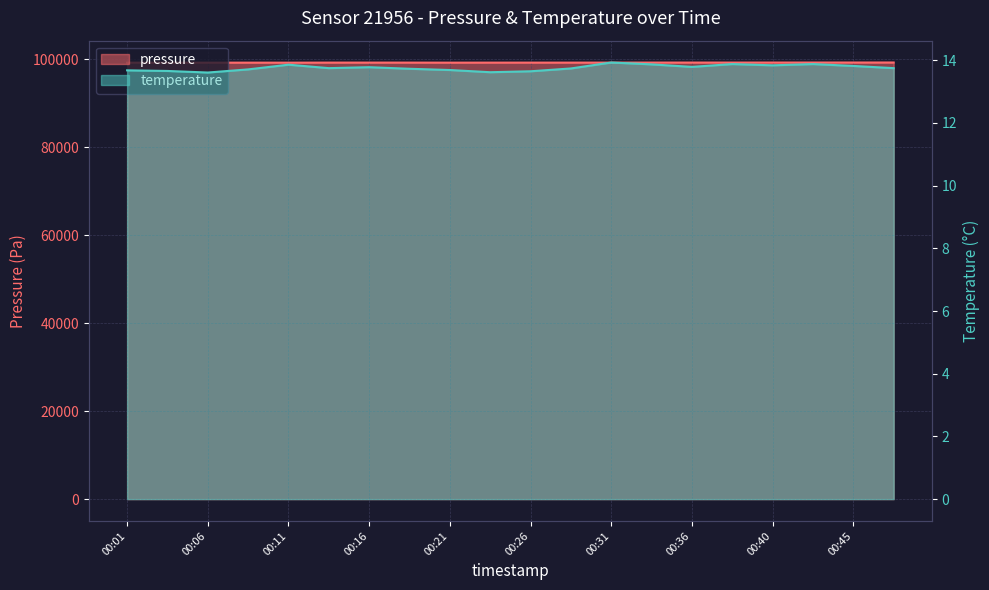

Which has a higher value, 00:16 or 00:45?

00:45